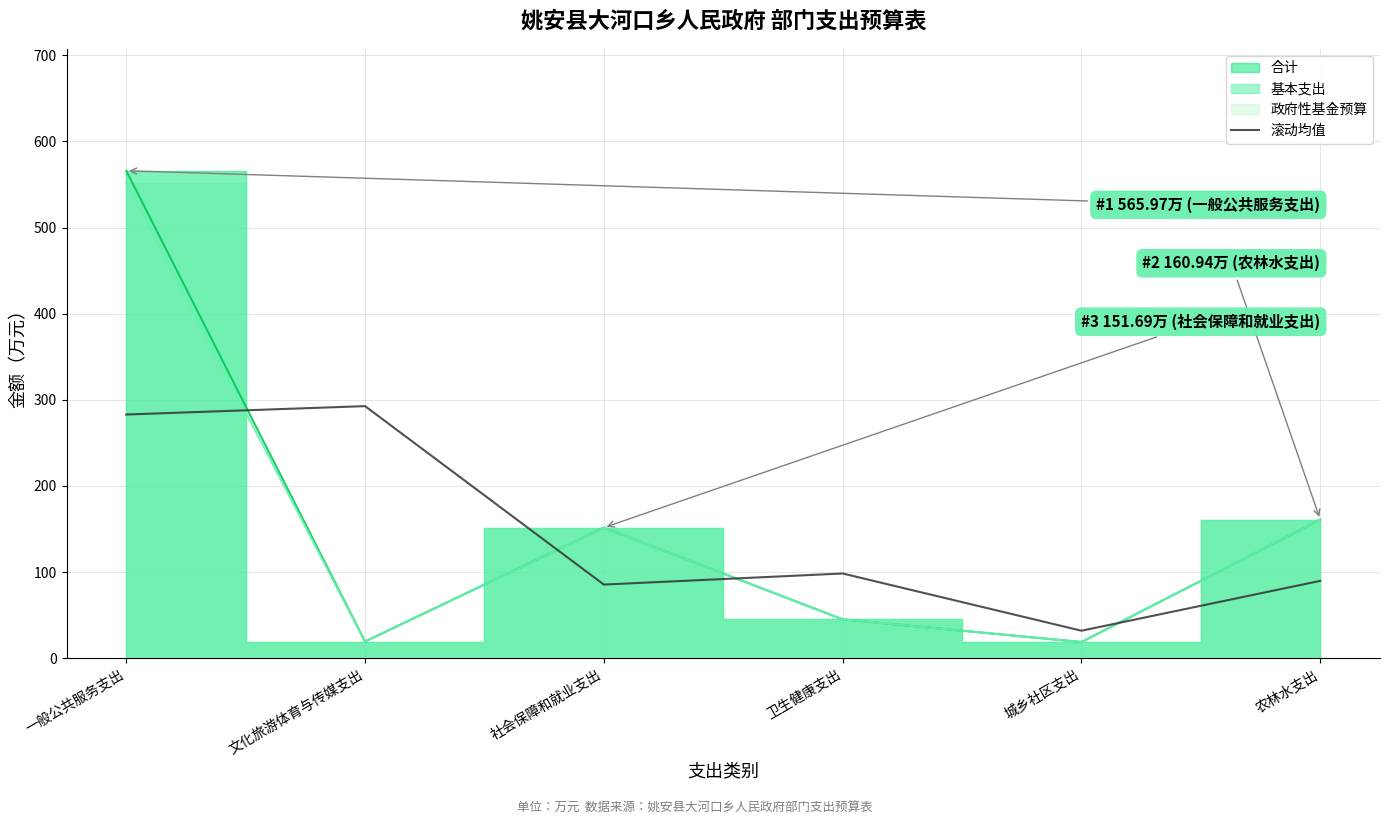

What is the lowest value of the 滚动均值 series?

32.0